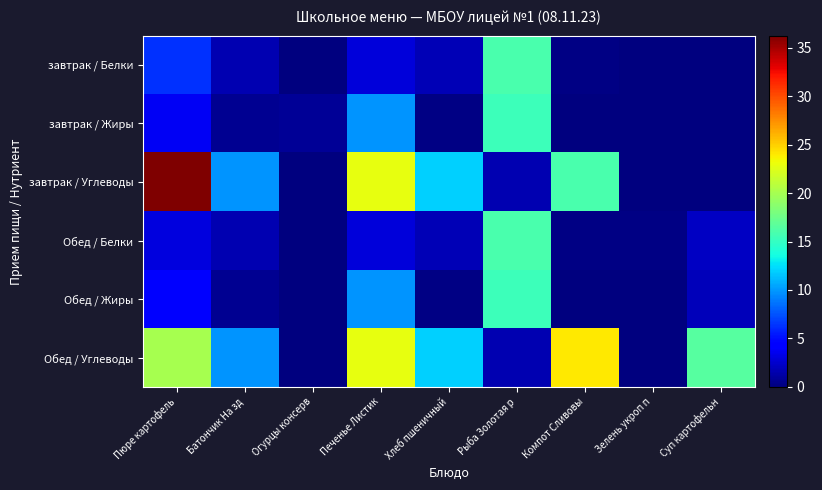

At how many categories does at least one series exceed 6?

7